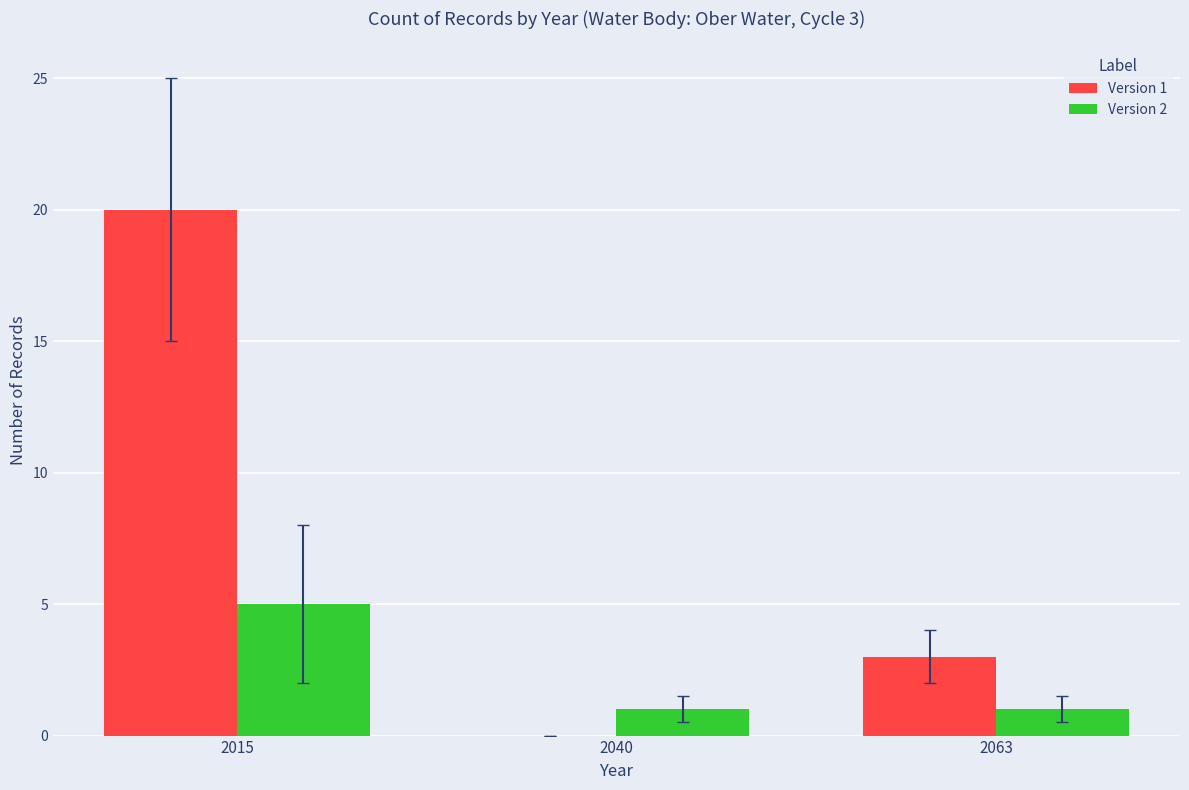

At which category does the chart reach its peak across all series?

2015